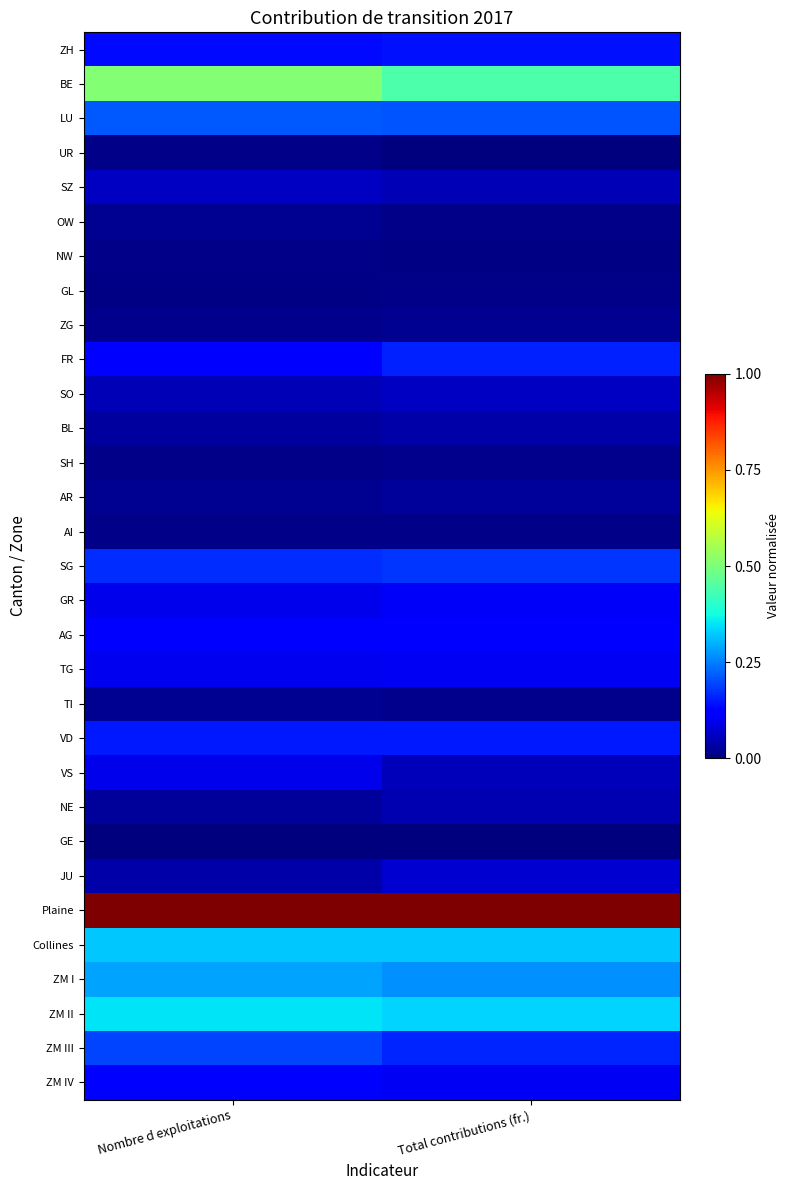

Which series changed the most between Nombre d exploitations and Total contributions (fr.)?

BE